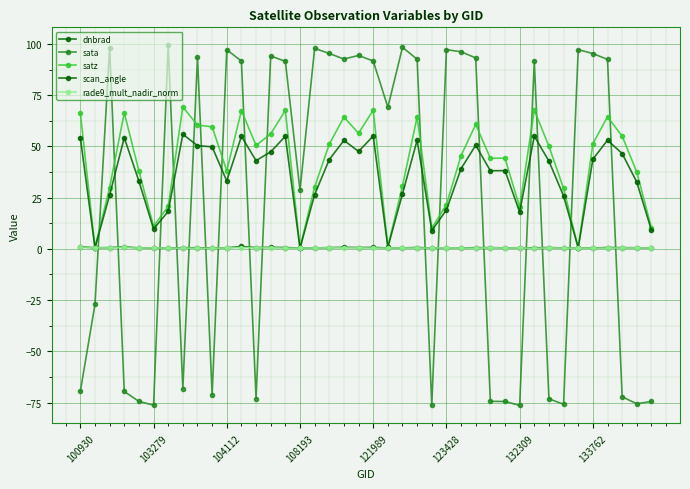

True or false: rade9_mult_nadir_norm and scan_angle cross at least once.

True